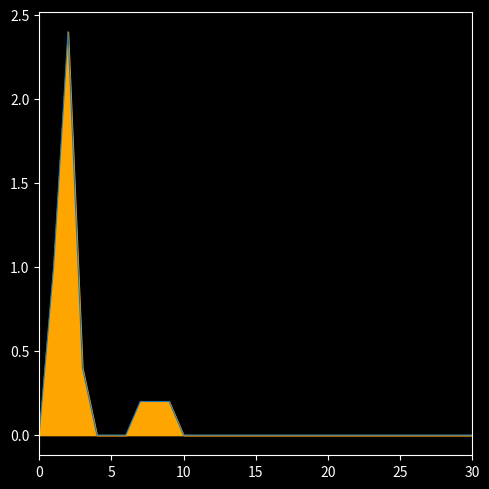

Does the chart have visible grid lines?

No